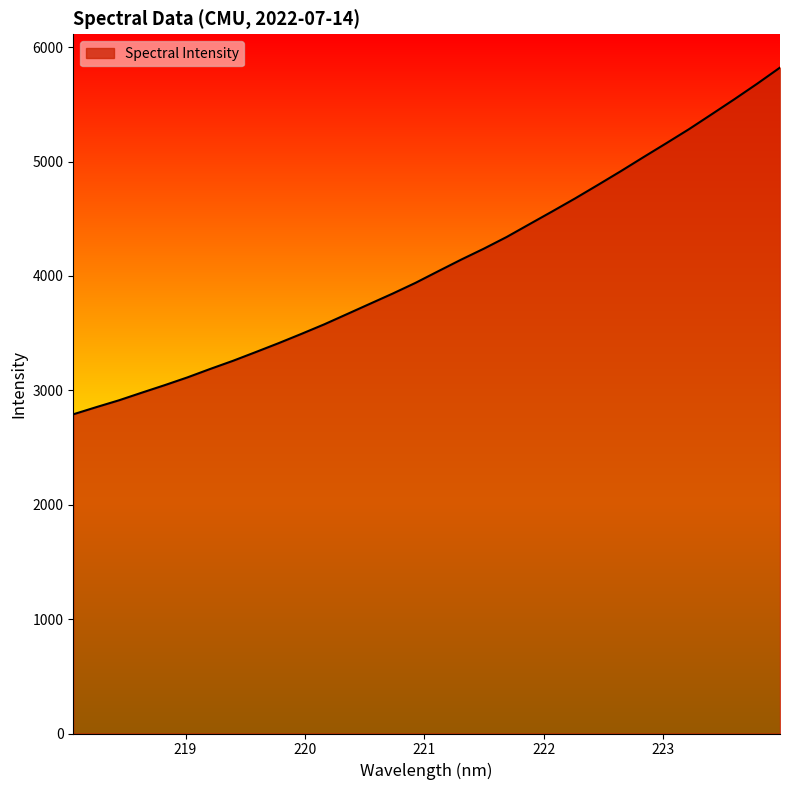

What is the difference between the maximum and minimum values?

3030.8